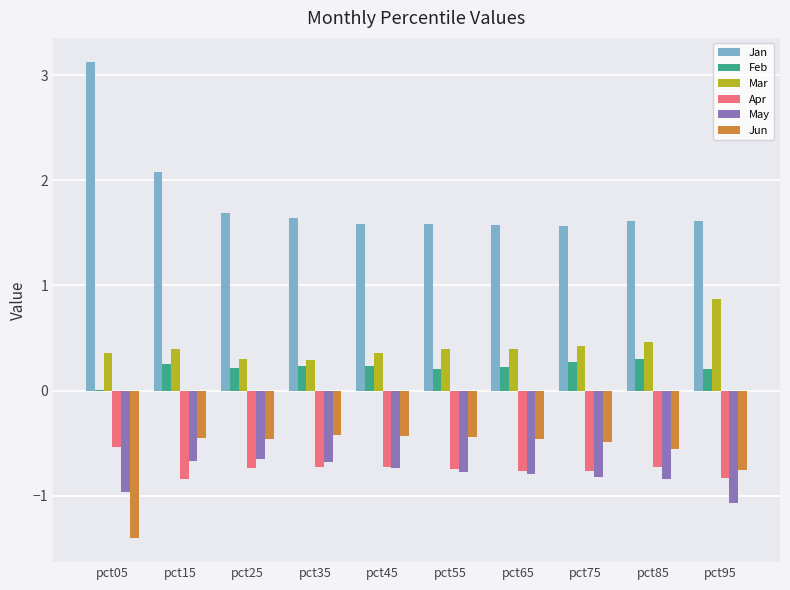

Is the value of Jun at pct95 greater than the value of Mar at pct35?

No